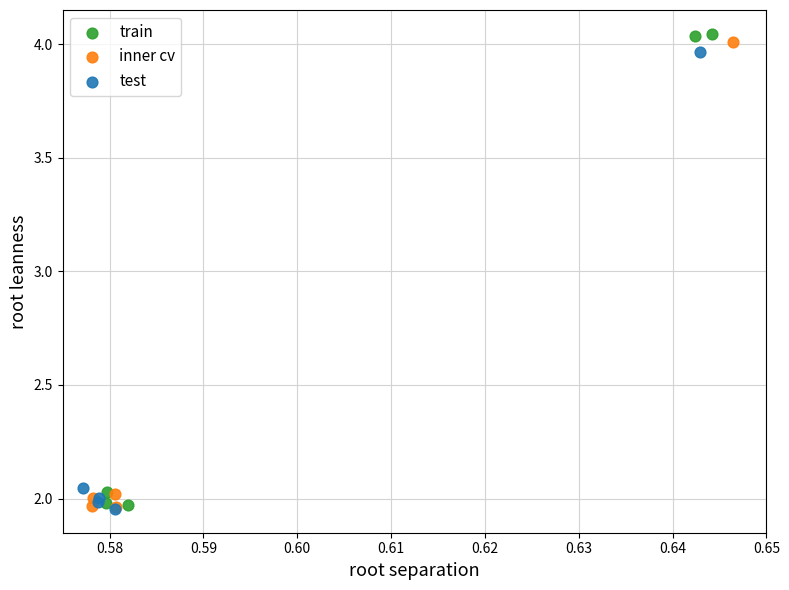

Which series reaches the maximum Y coordinate?

train